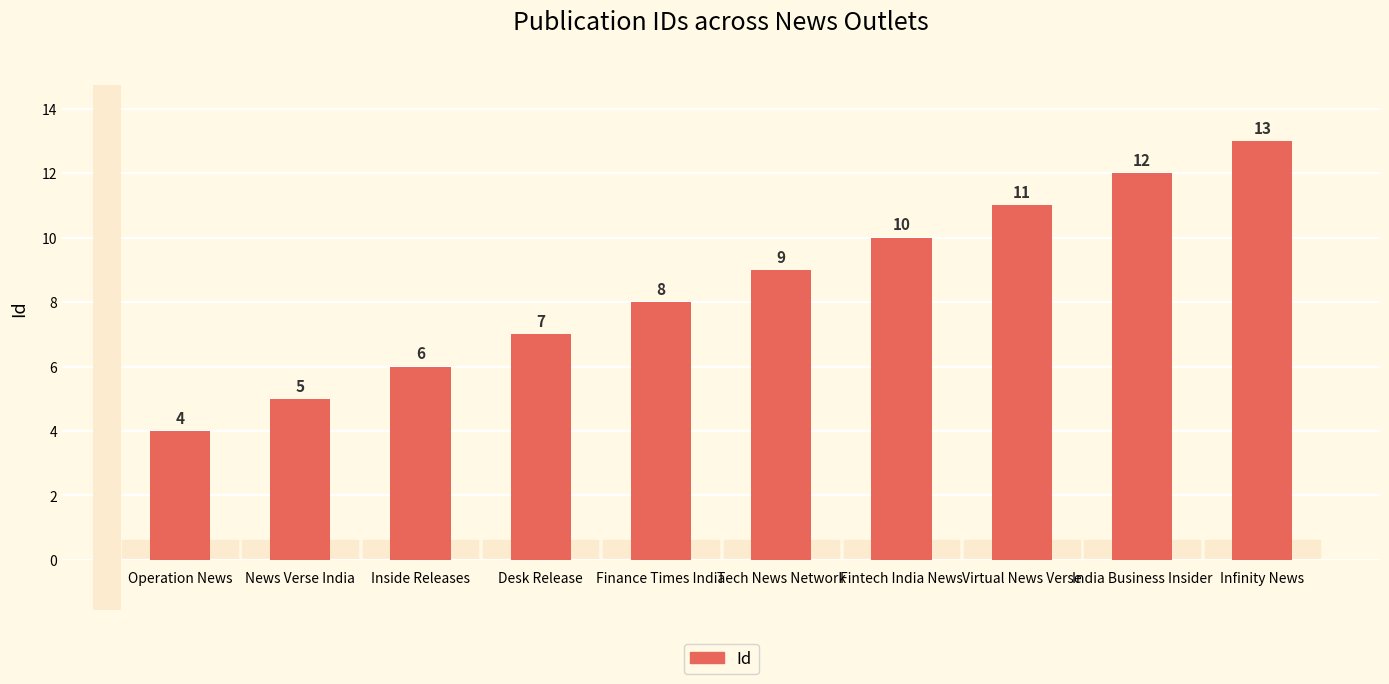

Count the number of categories in the chart.

10